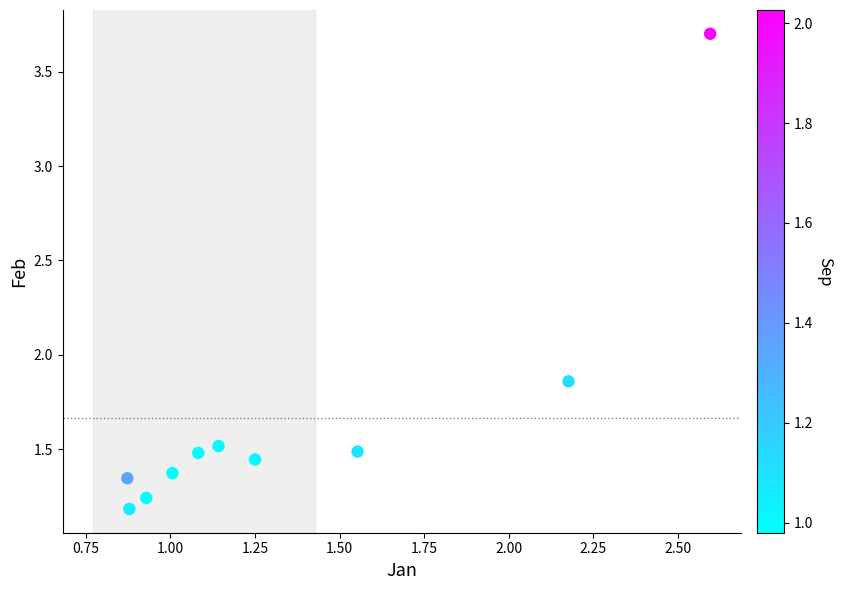

What is the range of Y values (max minus min)?

2.5